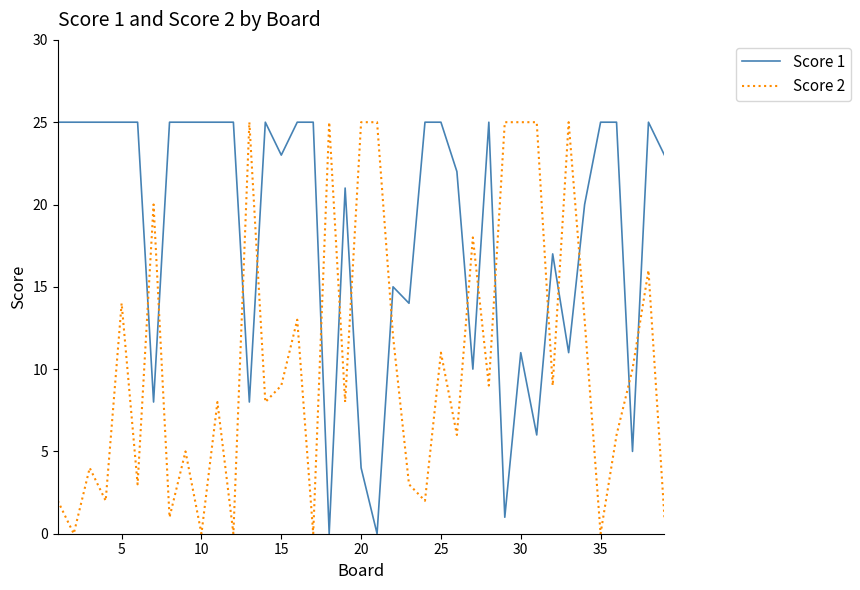

Which series has the largest total across all categories?

Score 1